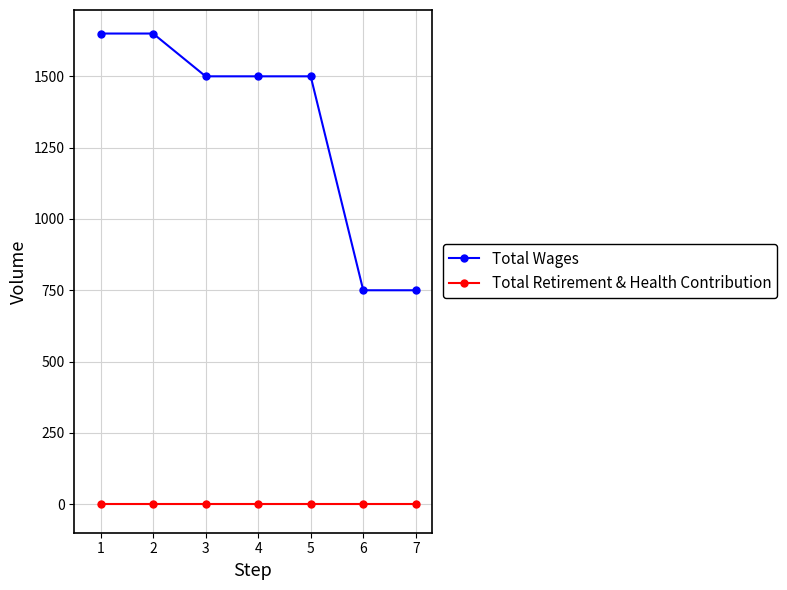

At 3, list the series in order from smallest to largest.

Total Retirement & Health Contribution, Total Wages